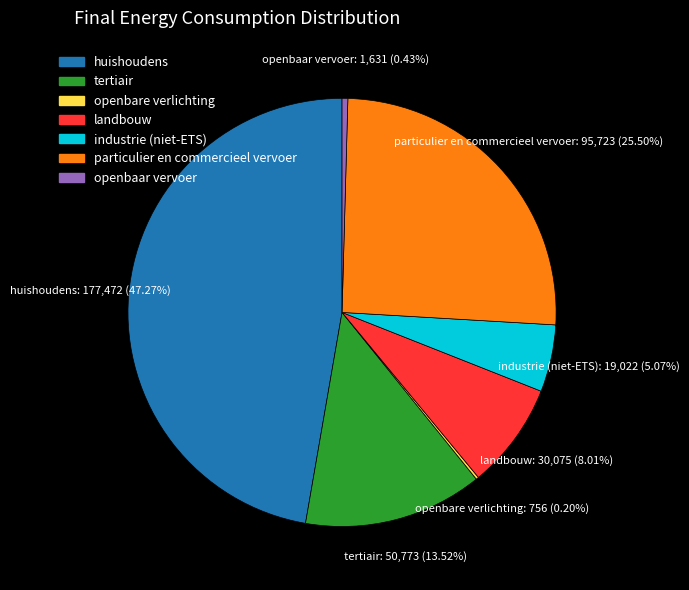

To the nearest percent, what is the difference between the largest and smallest slice percentages?

47%